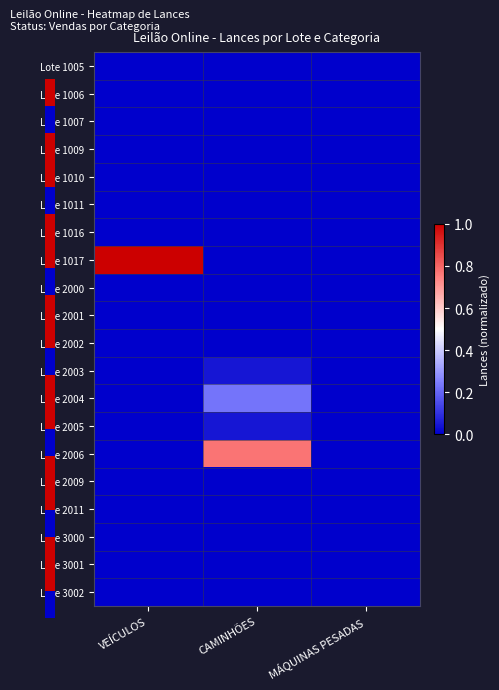

At which category is the sum across all series the highest?

CAMINHÕES